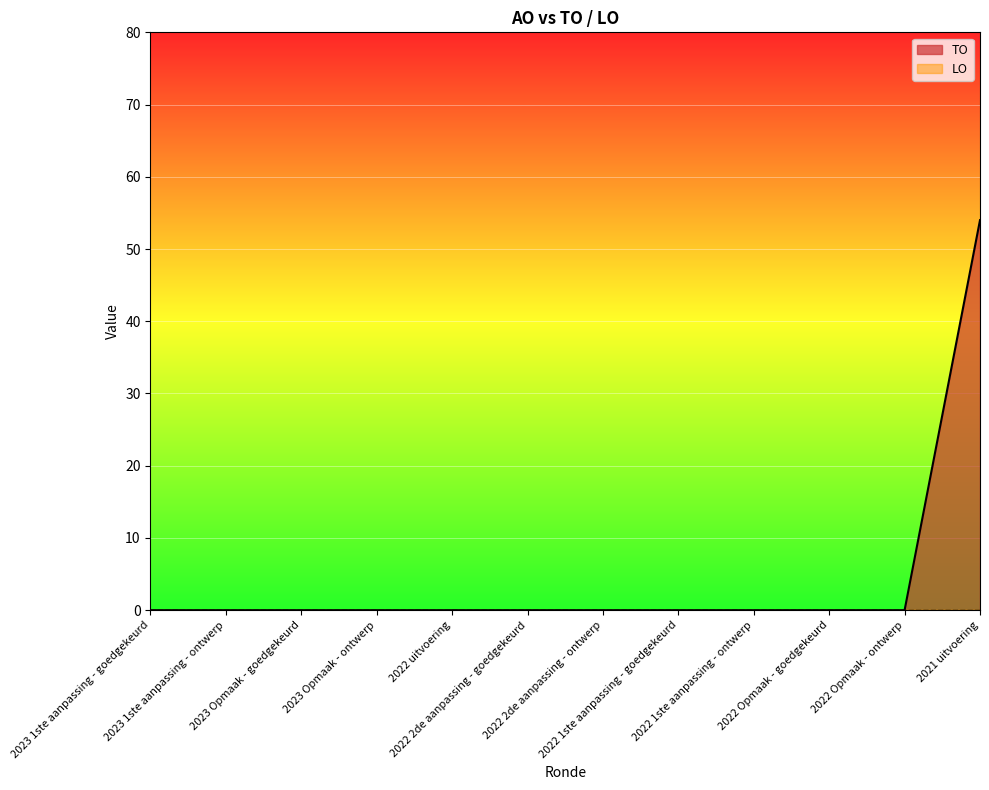

What is the difference between the maximum and minimum values?

54